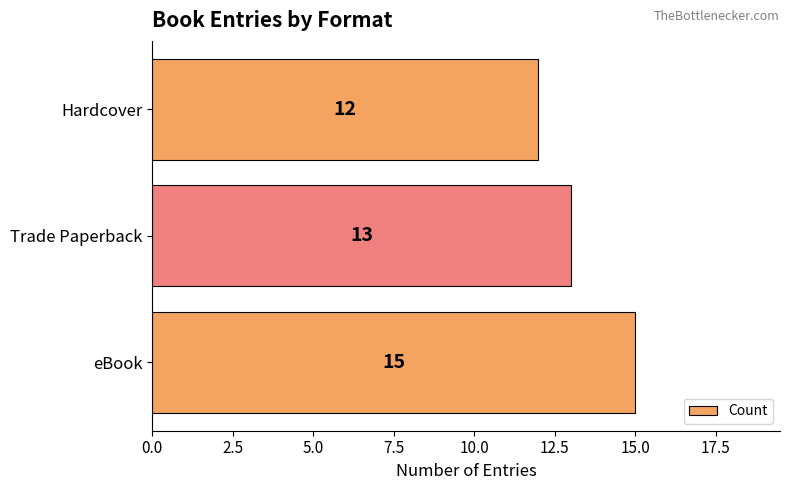

At which label is the value closest to 13?

Trade Paperback